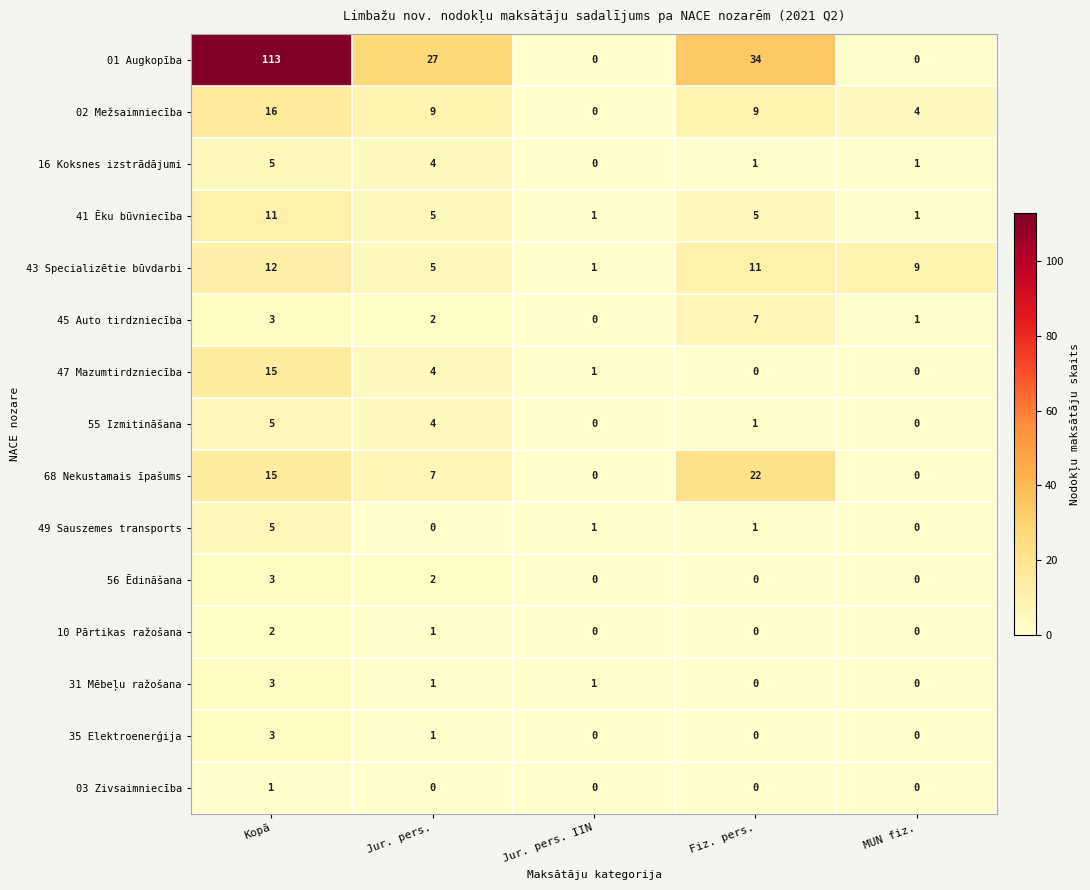

The value of 47 Mazumtirdzniecība at Kopā is 15. True or false?

True